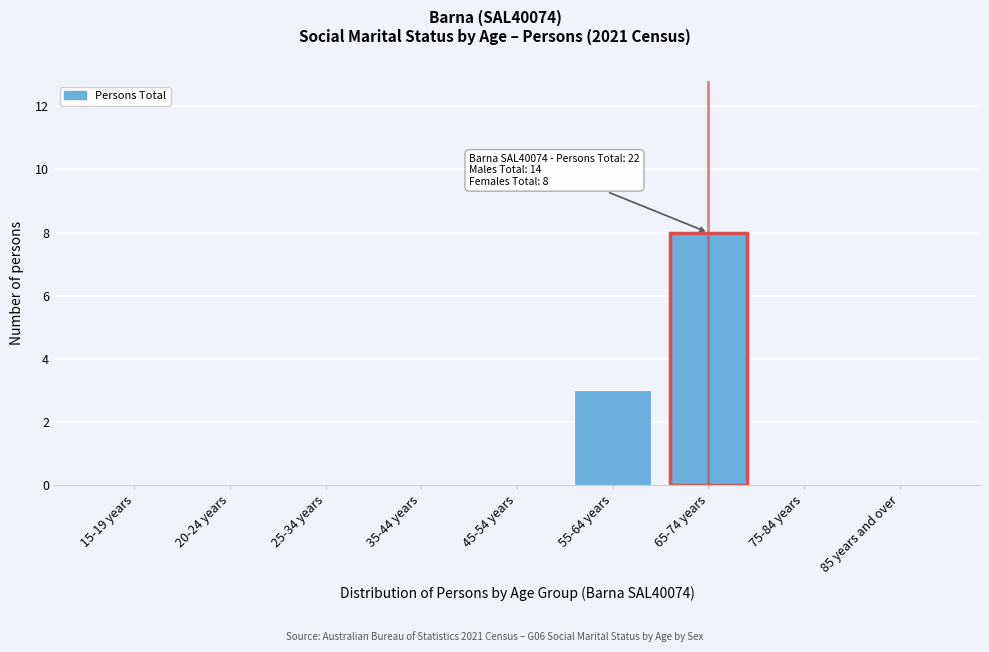

Reading left to right, list all the values displayed in this chart.

15-19 years=0	20-24 years=0	25-34 years=0	35-44 years=0	45-54 years=0	55-64 years=3	65-74 years=8	75-84 years=0	85 years and over=0